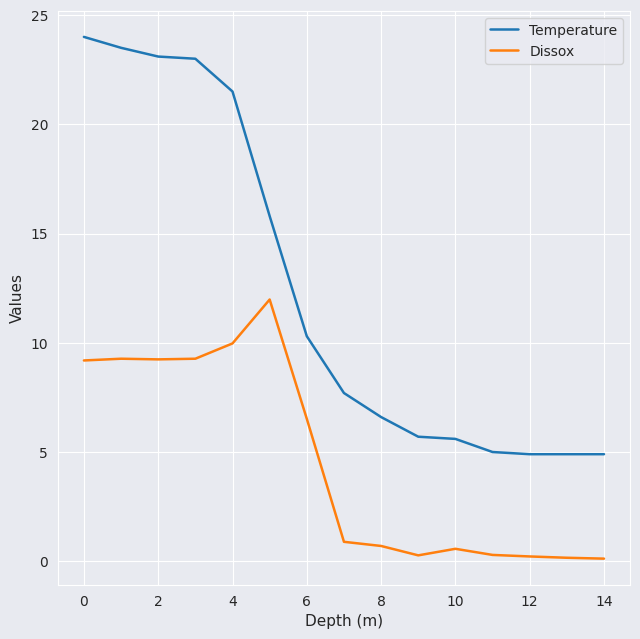

What is the highest value of the Temperature series?

24.0